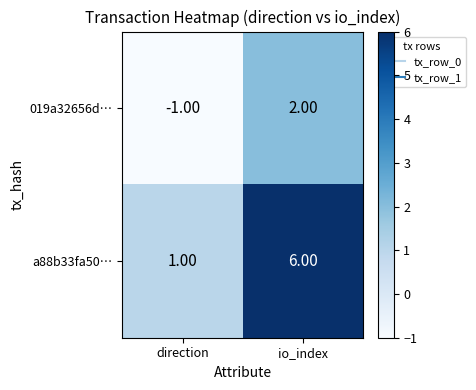

At how many categories does at least one series exceed 5?

1